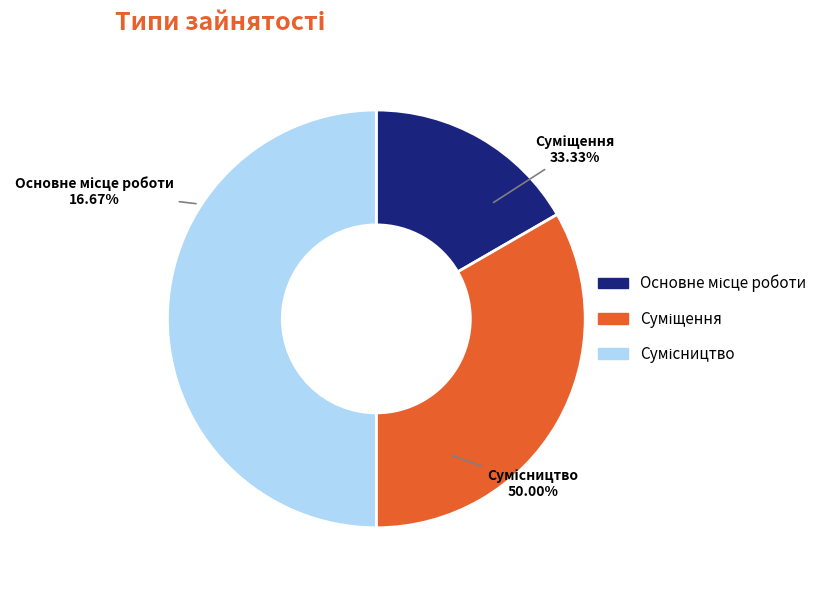

Rank the categories by value from highest to lowest.

Сумісництво, Суміщення, Основне місце роботи